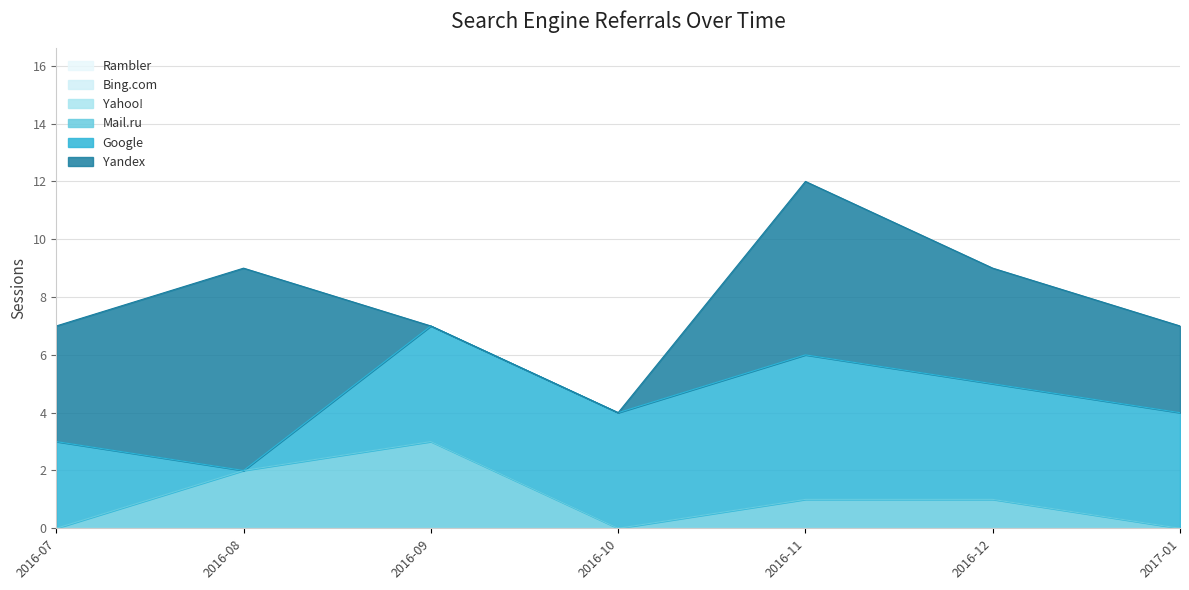

The value of Rambler at 2016-12 is 0. True or false?

True